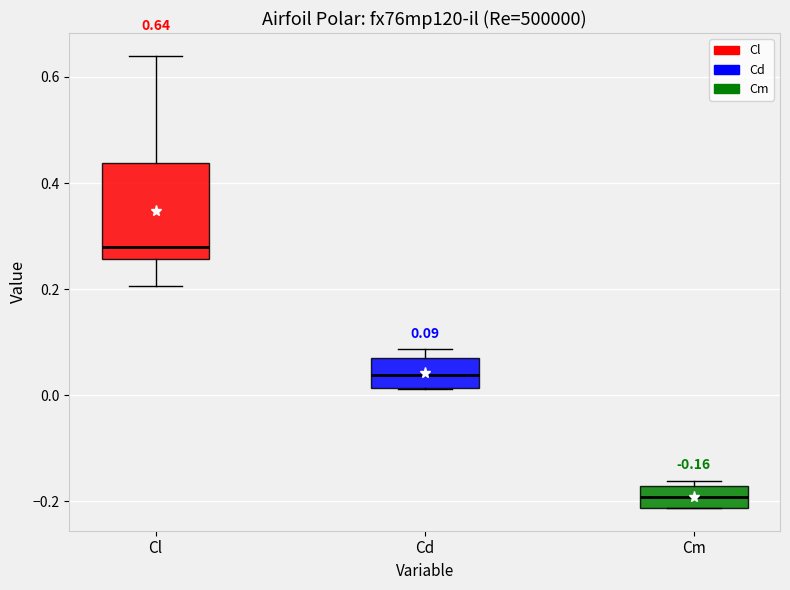

Which box is the tallest, from its lower edge to its upper edge?

Cl